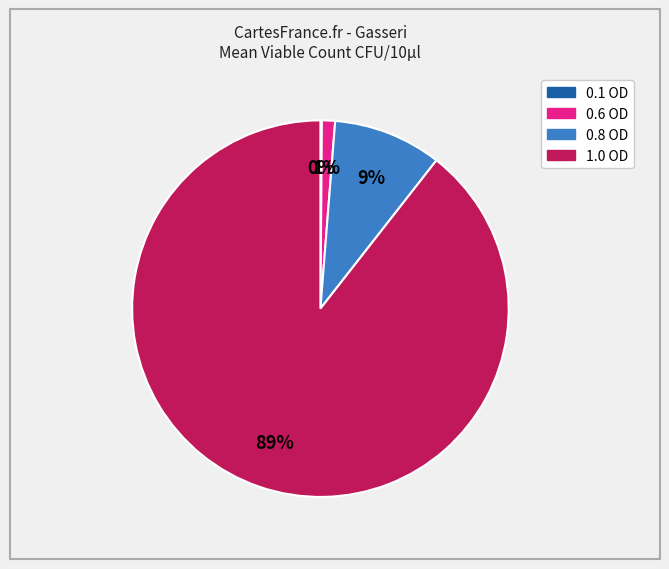

What percentage is the 0.8 OD slice, to the nearest percent?

9%